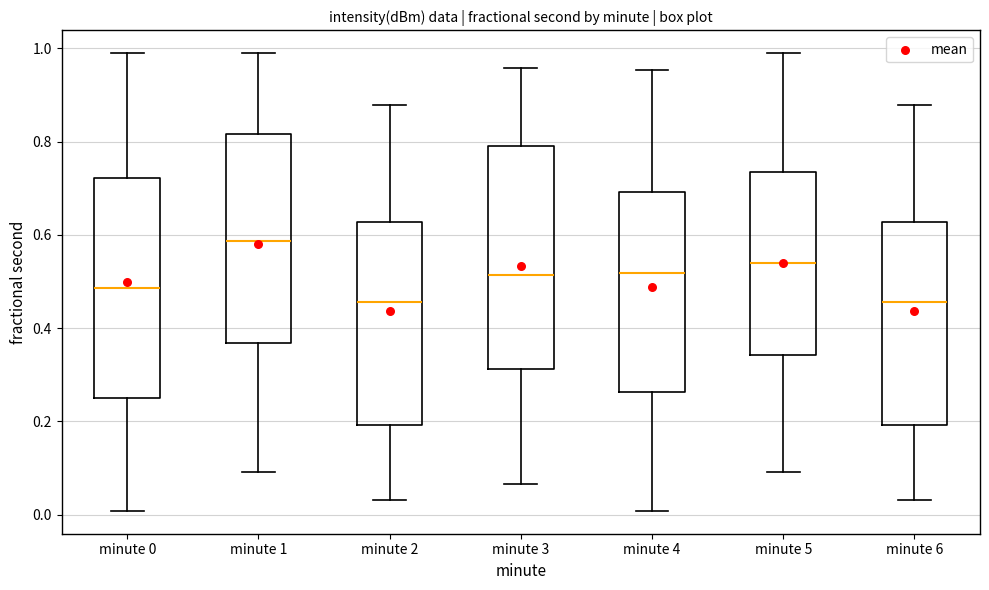

Which box has the highest median line?

minute 1